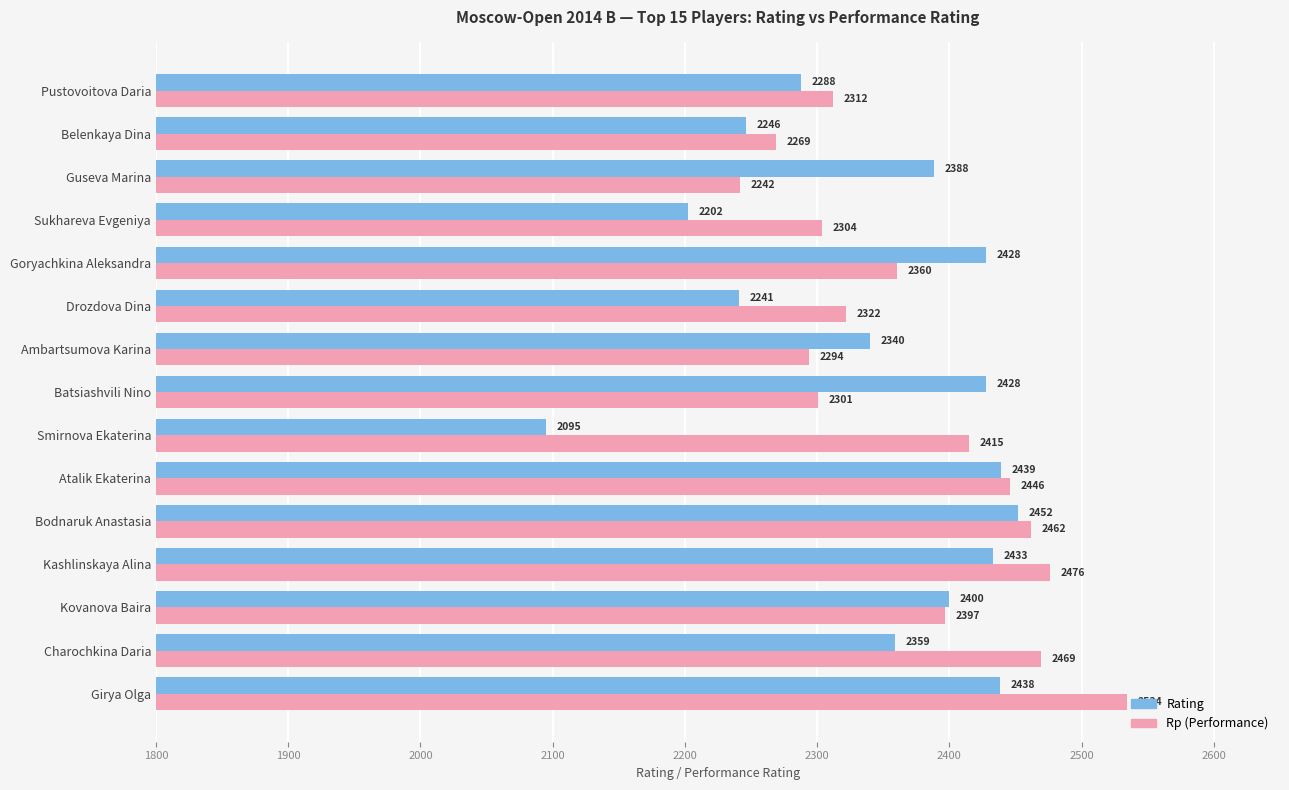

What is the difference between the maximum and minimum values in the Rating series?

357